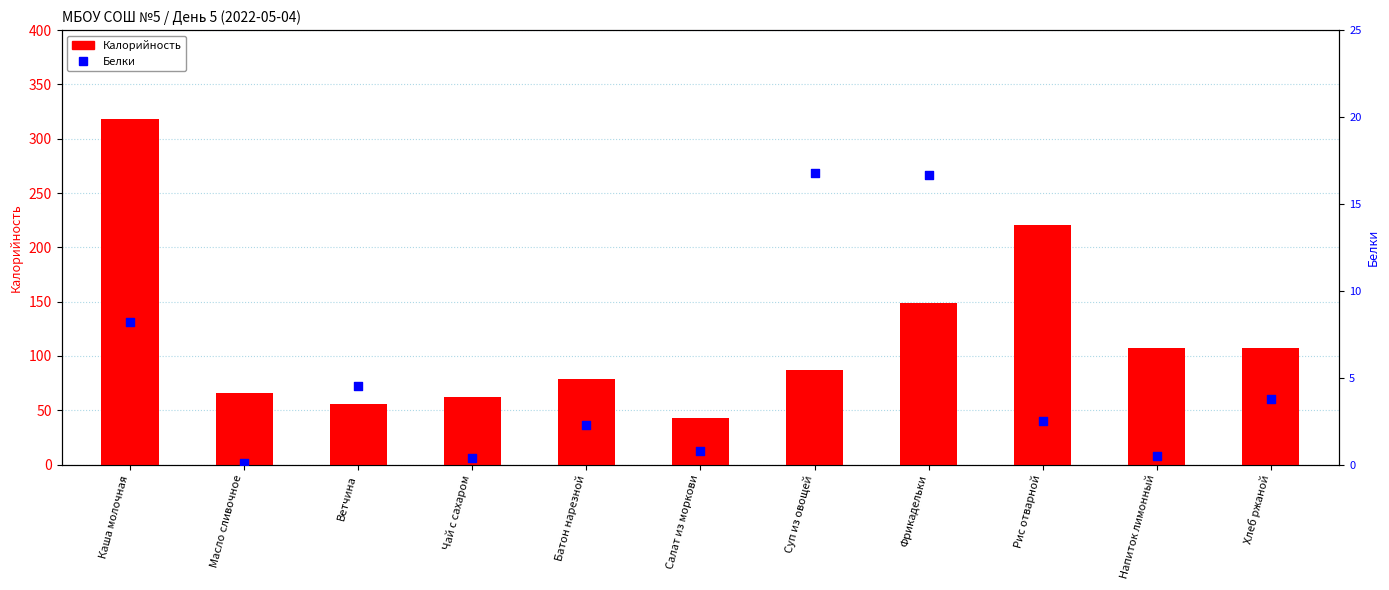

What is the total value across all series at Каша молочная?

326.2